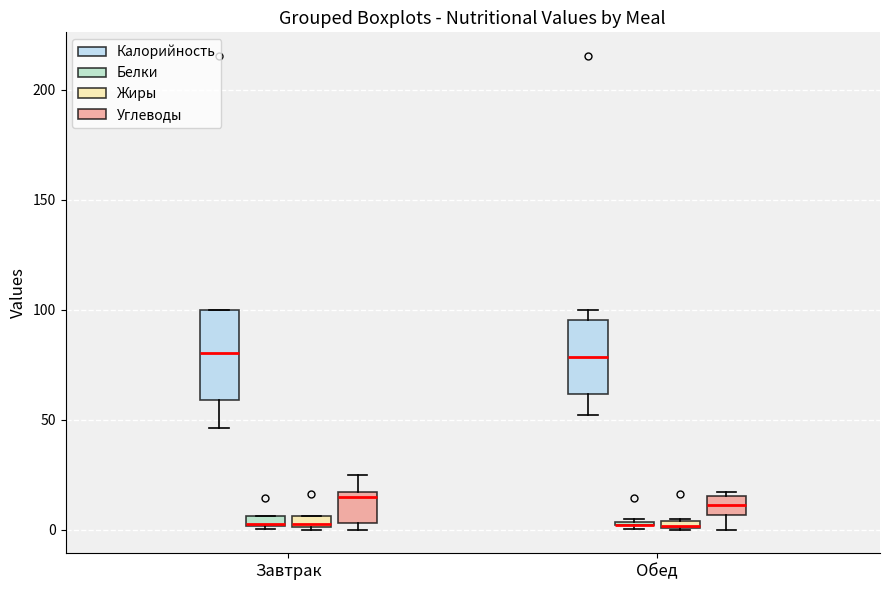

Where is the lower edge of the box for Обед (Калорийность) on the y-axis? The values are not printed on the chart, so give them approximately, as read against the axis.

60